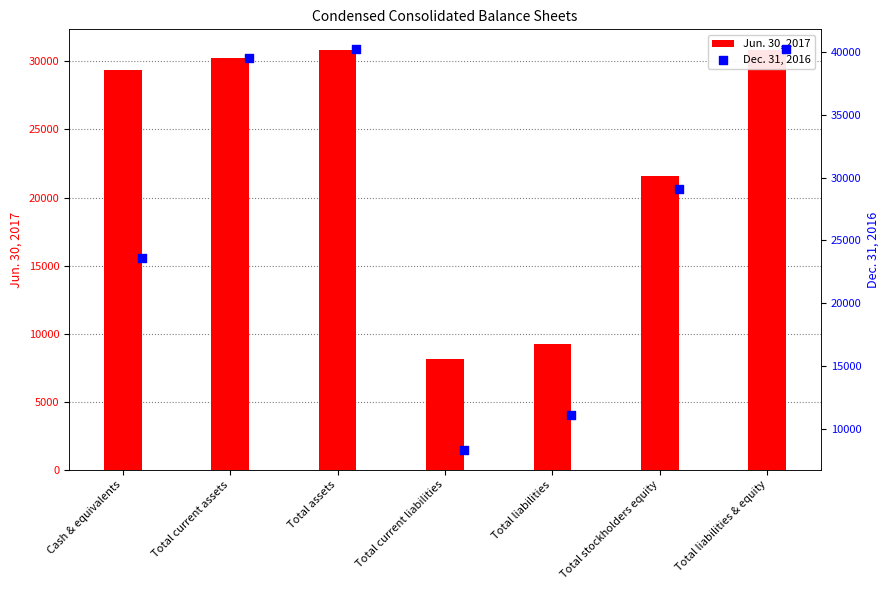

What are all the series names shown in the legend?

Jun. 30, 2017, Dec. 31, 2016